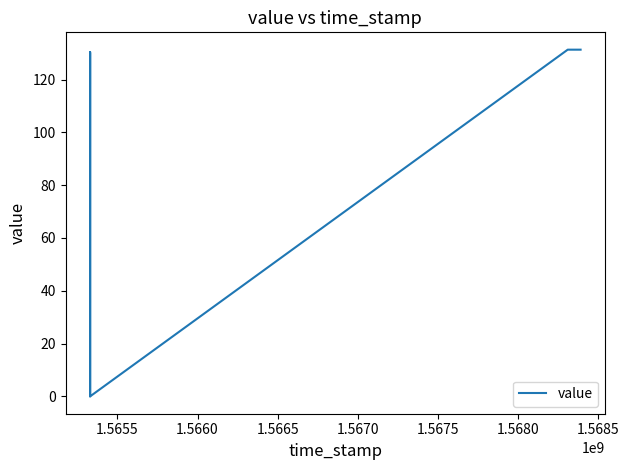

The chart shows a value of 0.0 at 1.5670. True or false?

False